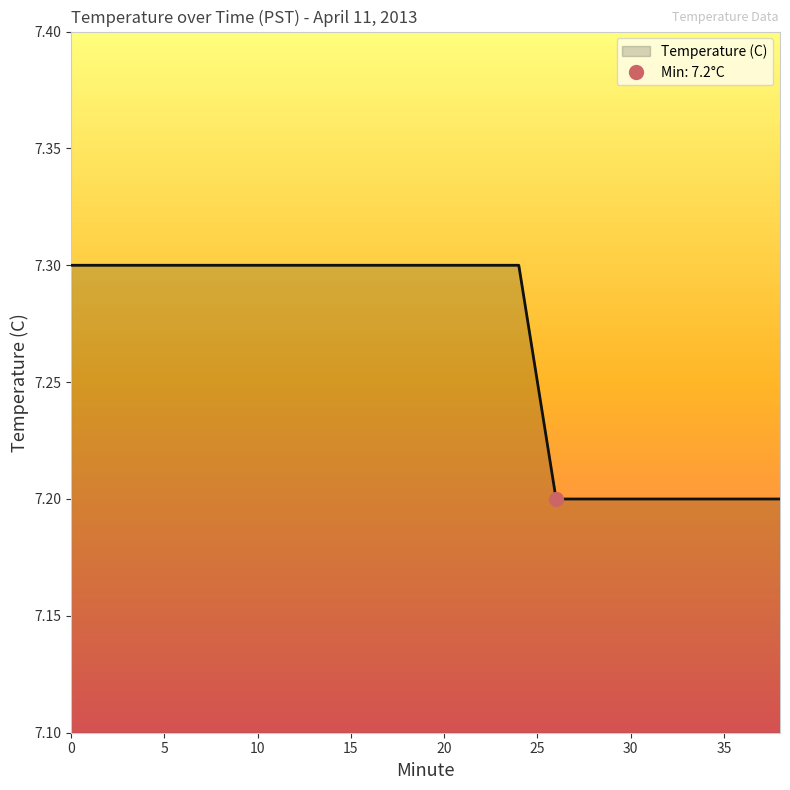

At which category does the chart reach its minimum across all series?

26